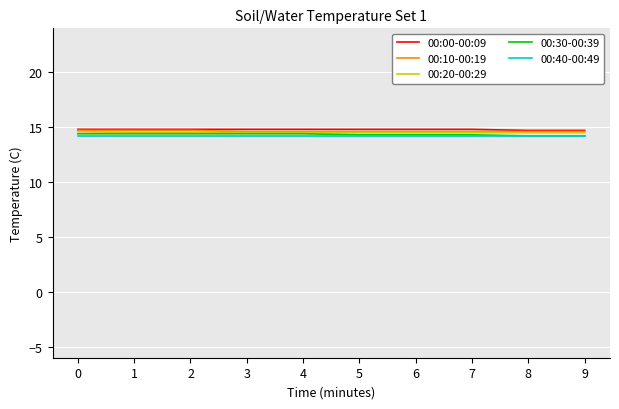

Is it true that 00:30-00:39 equals 9.7 at 3?

False